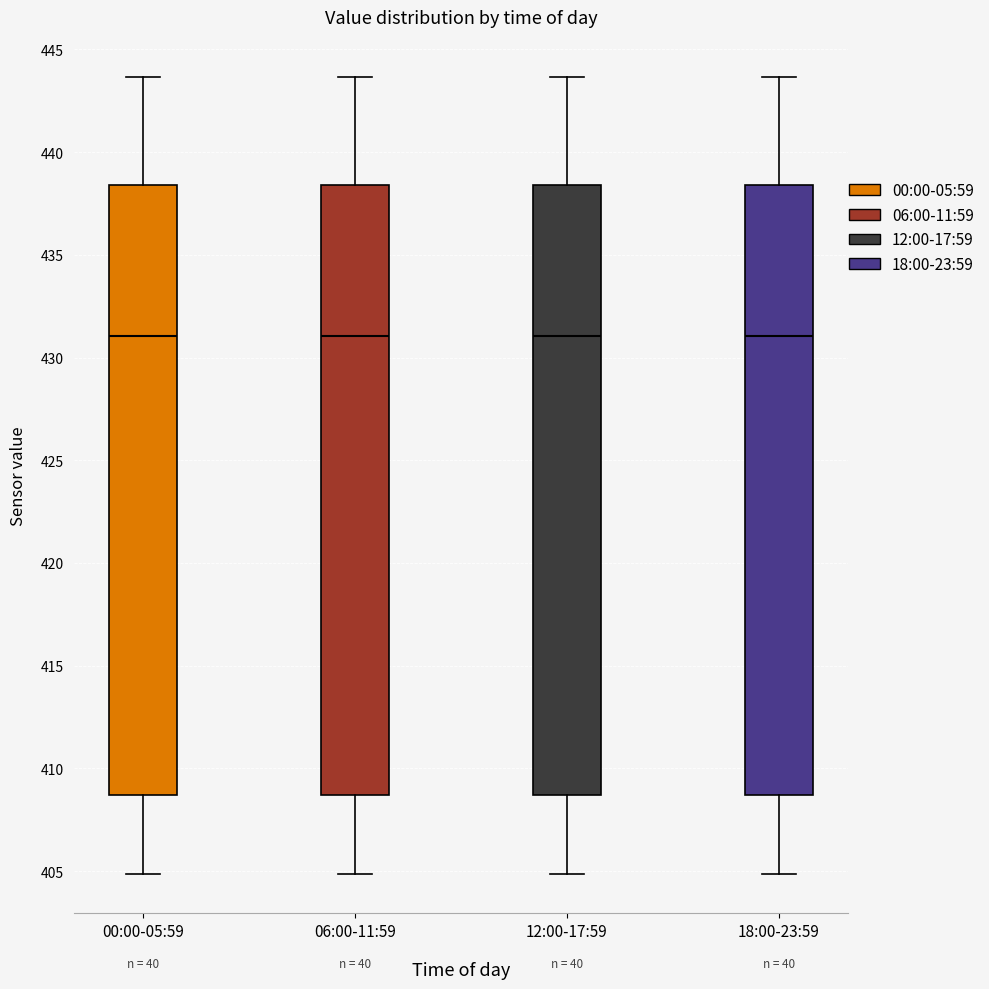

Reading left to right, read every box against the y-axis: the position of its median line, the range the box covers, and the ends of its whiskers. The values are not printed on the chart, so give them approximately, as read against the axis.

00:00-05:59: median 431.0, box 408.5 to 438.5, whiskers 405.0 to 443.5
06:00-11:59: median 431.0, box 408.5 to 438.5, whiskers 405.0 to 443.5
12:00-17:59: median 431.0, box 408.5 to 438.5, whiskers 405.0 to 443.5
18:00-23:59: median 431.0, box 408.5 to 438.5, whiskers 405.0 to 443.5